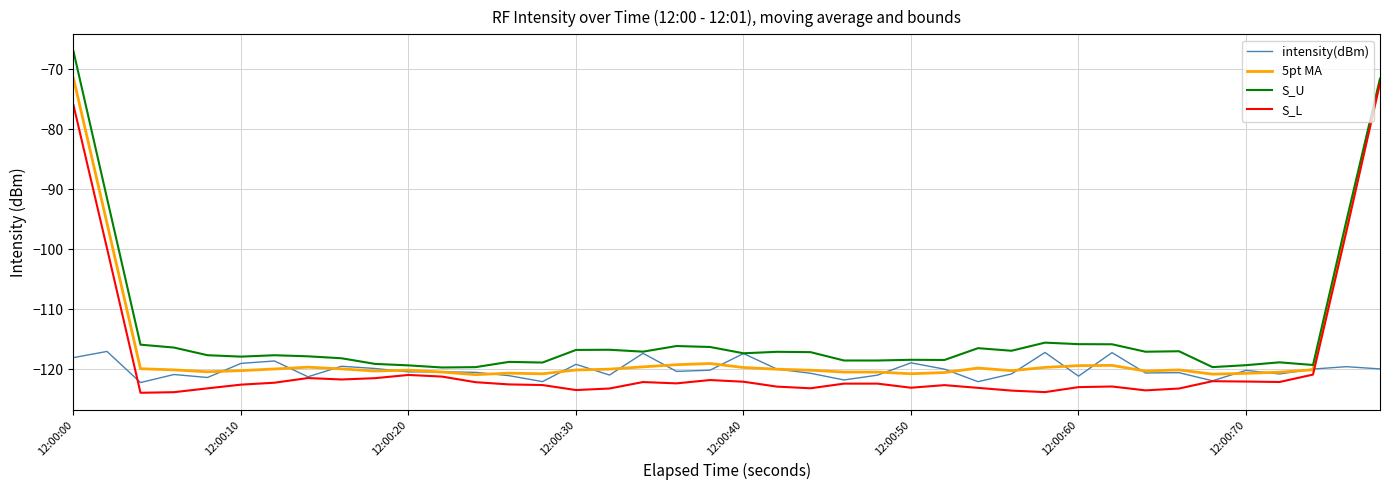

What is the greatest value displayed?

-67.0